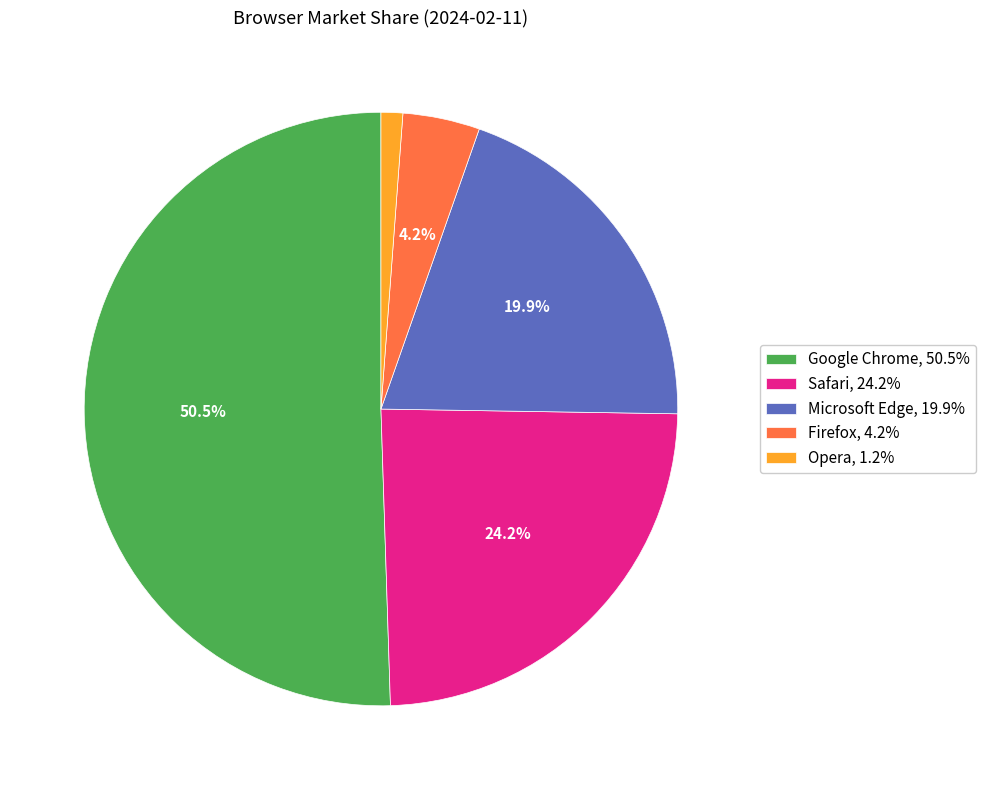

Is the sum of Firefox and Safari greater than half?

No